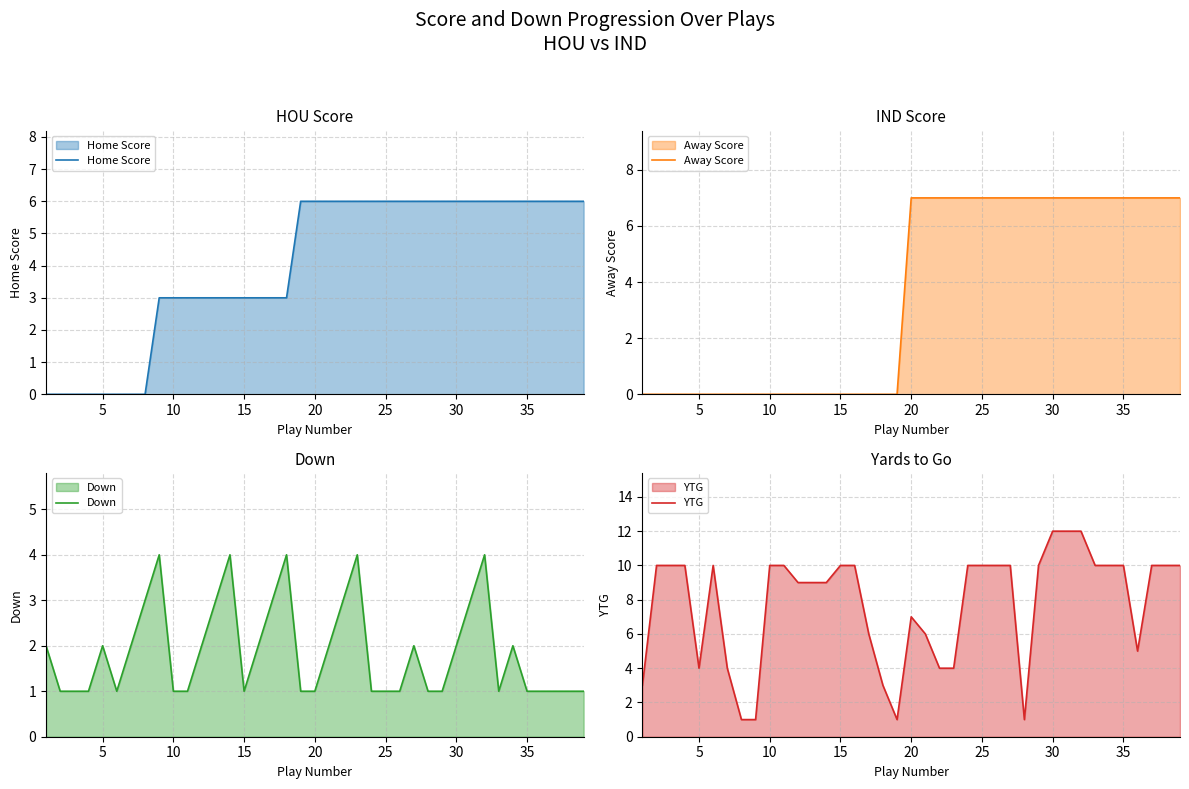

How many distinct data groups are displayed?

4